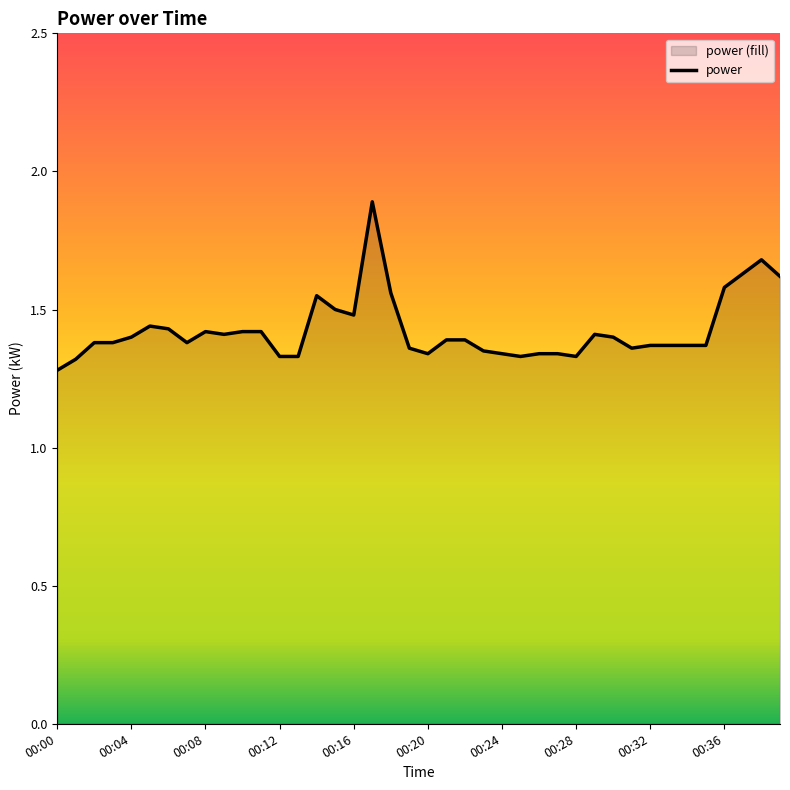

The chart shows a value of 2.3 at 00:04. True or false?

False